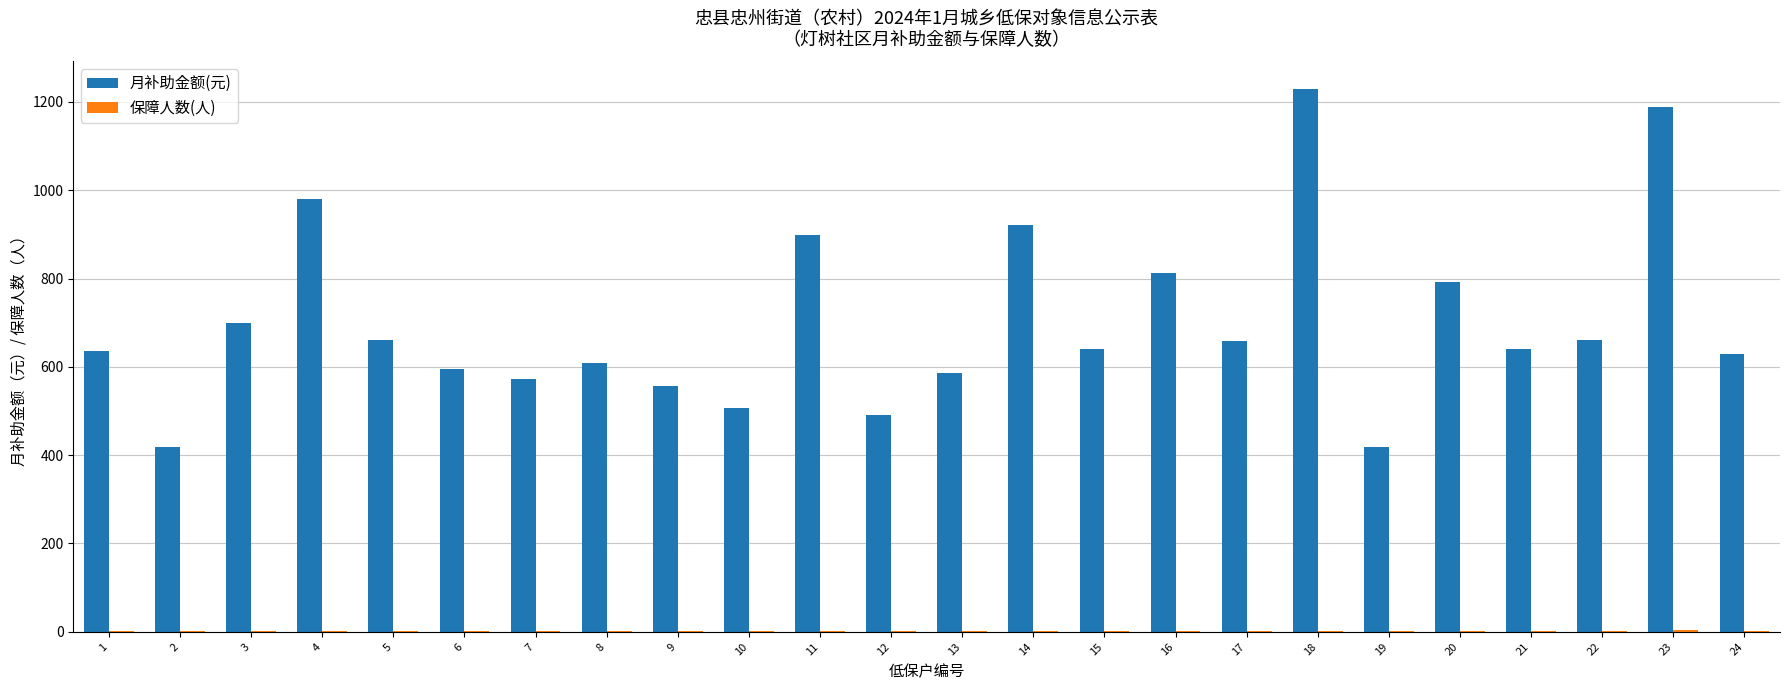

Which series has the largest range (max minus min)?

月补助金额(元)